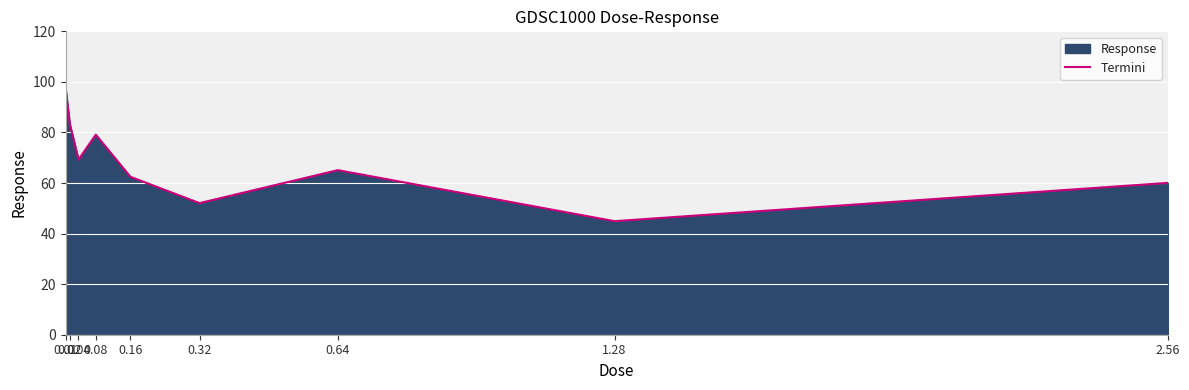

At which category does the data reach its first local valley?

0.04